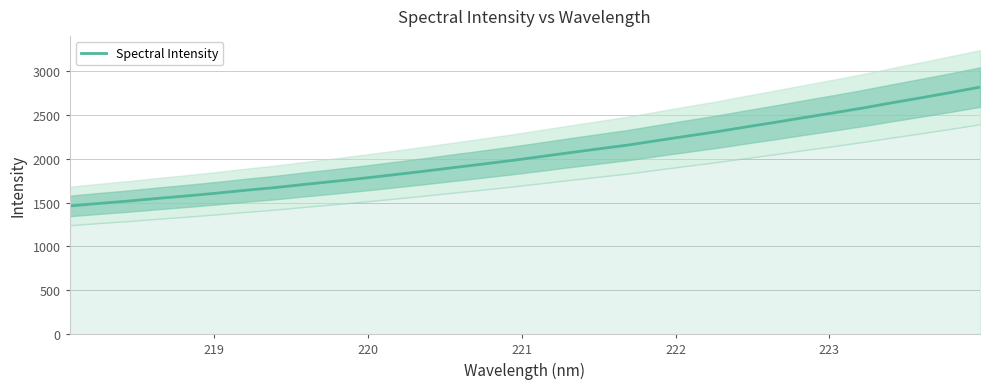

Reading left to right, list all the values displayed in this chart.

1461.8	1490.6	1517.4	1548.1	1576.6	1607.4	1640.8	1671.6	1707.6	1741.9	1778.1	1816.3	1855.2	1896.5	1936.7	1977.9	2022.5	2068.2	2112.1	2155.5	2206.9	2257.3	2306.4	2361.0	2413.6	2469.0	2522.3	2577.7	2637.5	2695.1	2754.4	2815.9